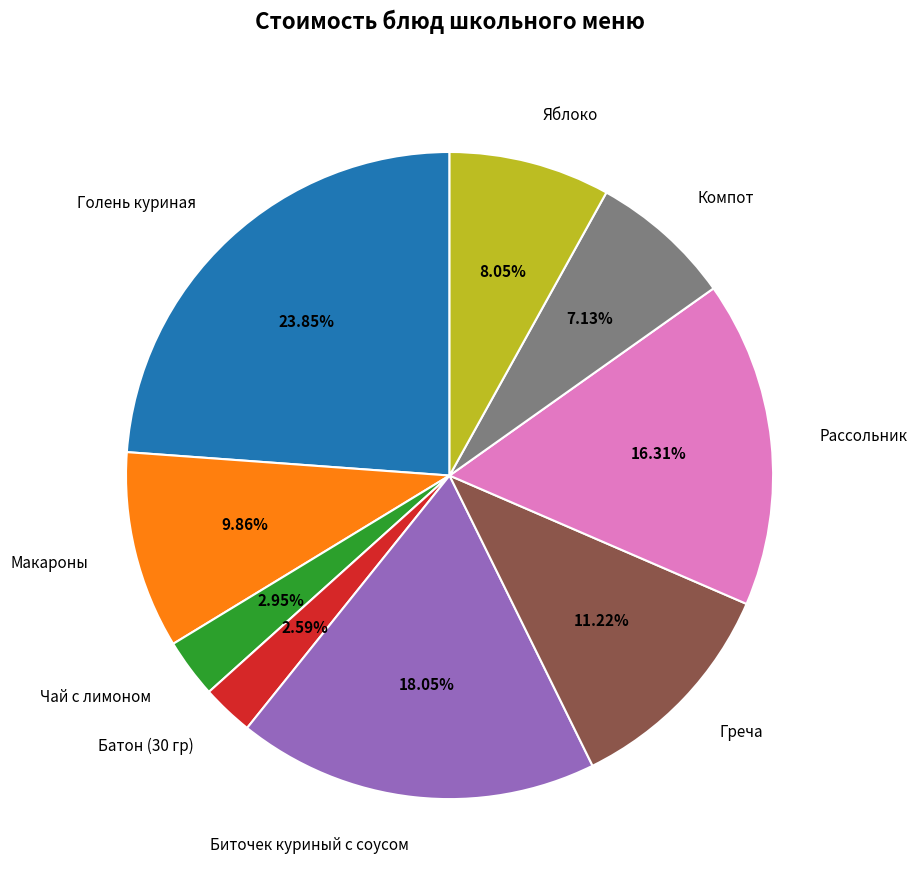

Which category has the biggest portion of the pie?

Голень куриная